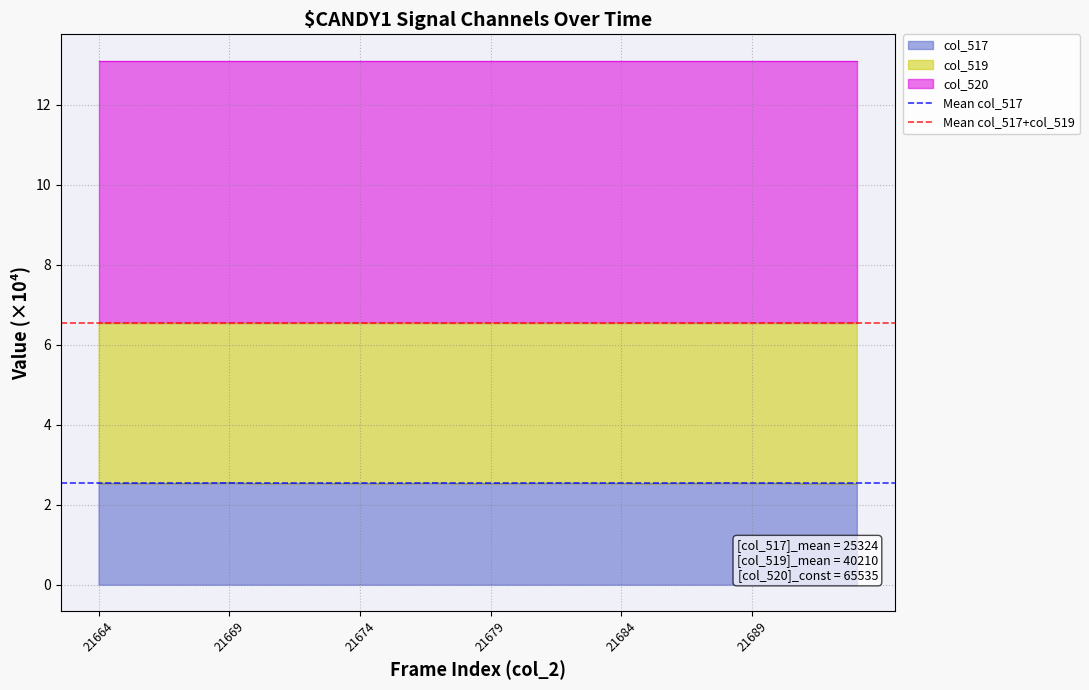

Which has a higher value, 21664 or 21669?

21664